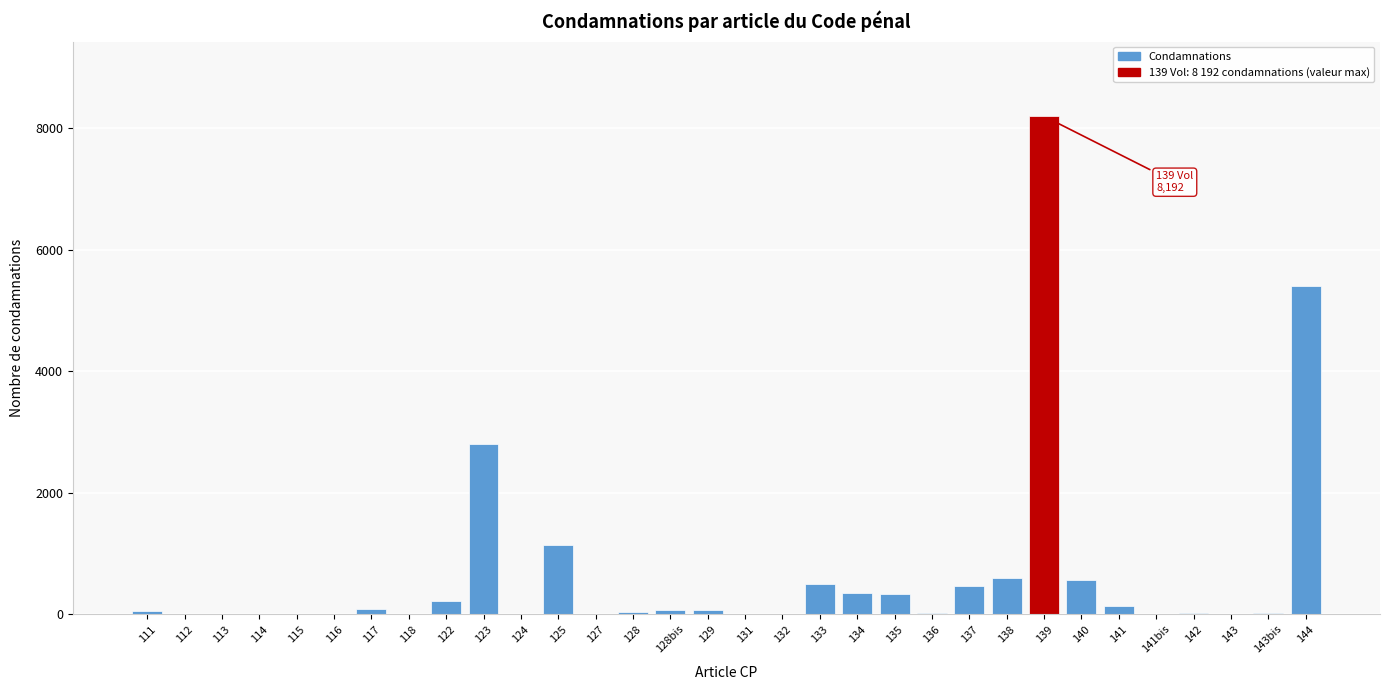

What is the sum of all values?

21146